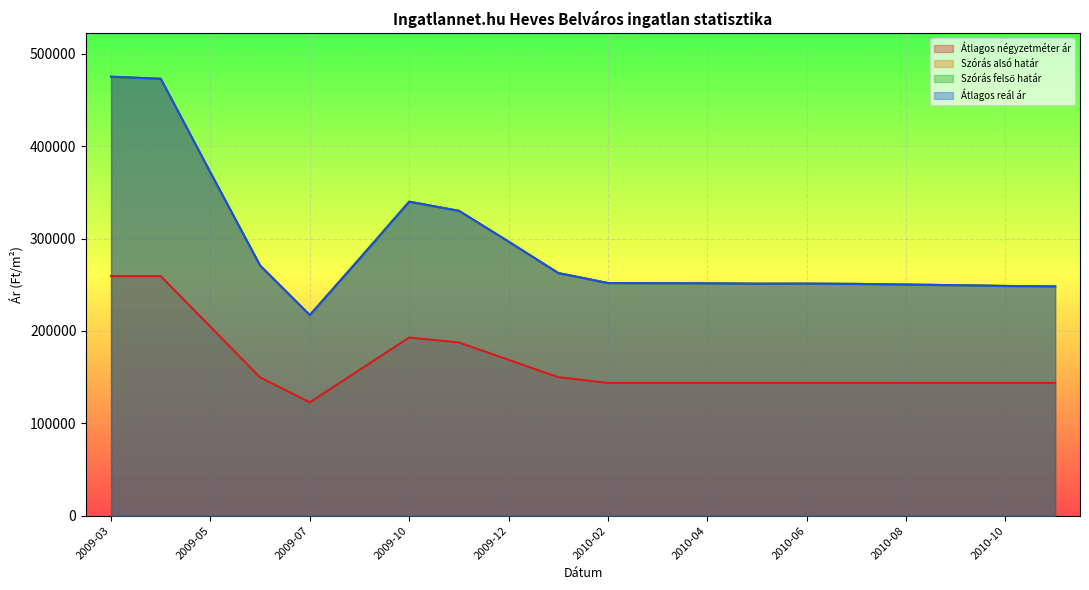

What is the maximum value for Szórás felső határ?

475170